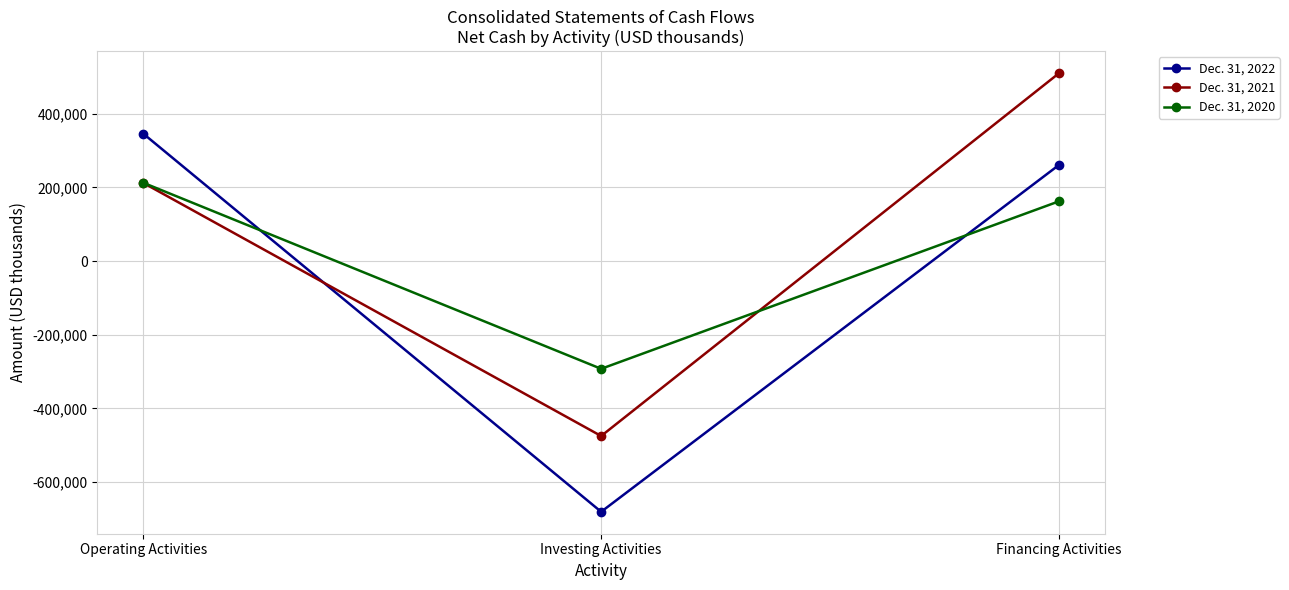

What is the total value across all series at Financing Activities?

933968